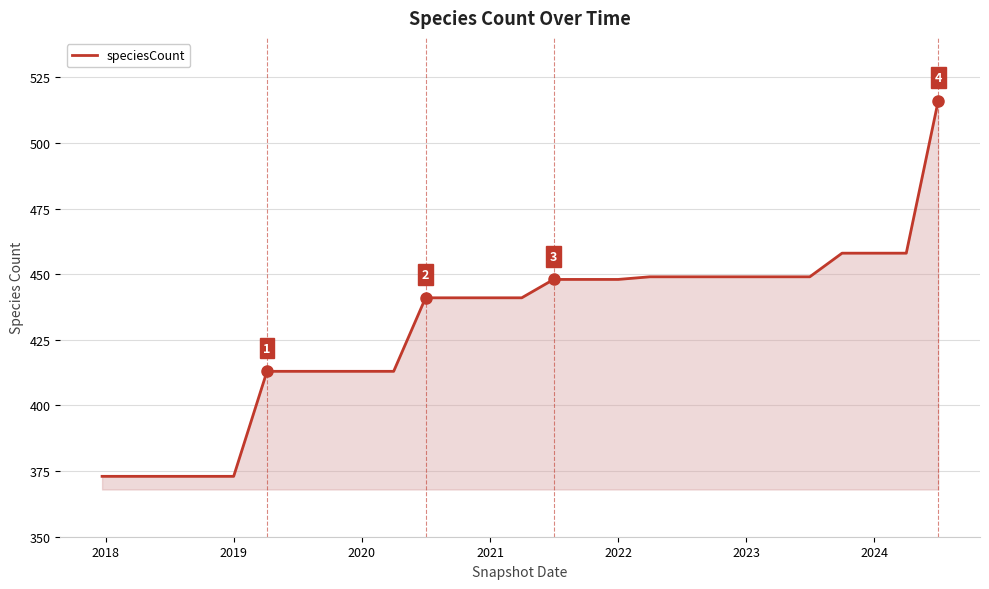

What is the greatest value displayed?

516